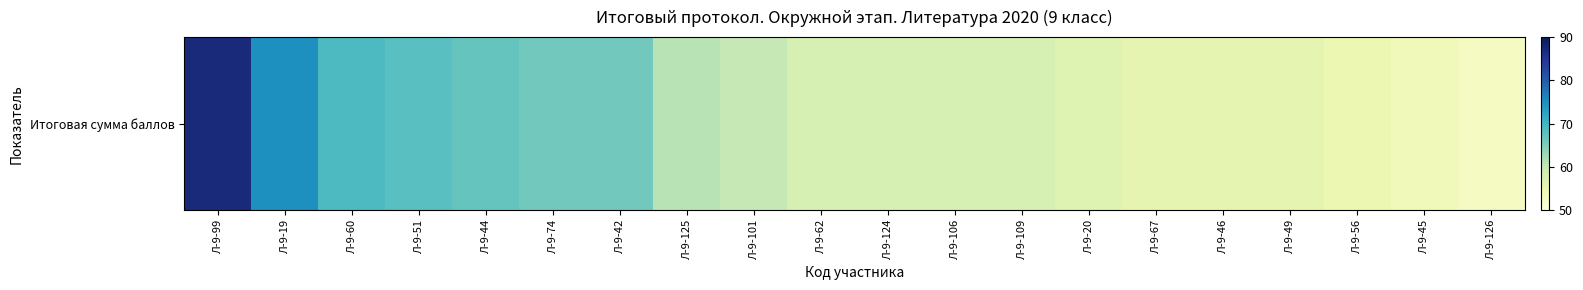

Rank the categories by value from highest to lowest.

Л-9-99, Л-9-19, Л-9-60, Л-9-51, Л-9-44, Л-9-74, Л-9-42, Л-9-125, Л-9-101, Л-9-62, Л-9-124, Л-9-106, Л-9-109, Л-9-20, Л-9-67, Л-9-46, Л-9-49, Л-9-56, Л-9-45, Л-9-126